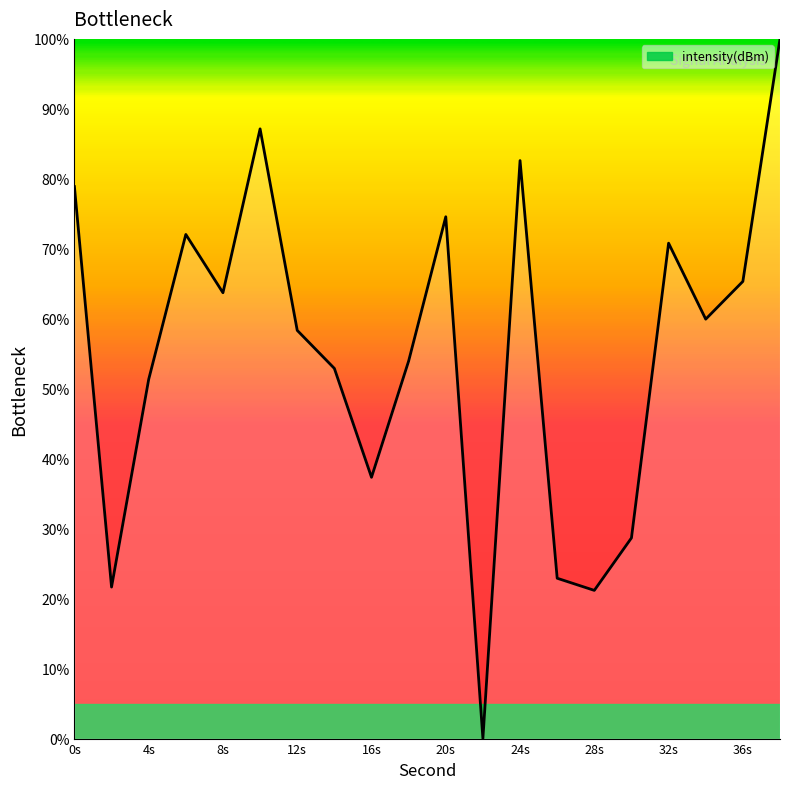

What is the maximum value shown in the chart?

100.0